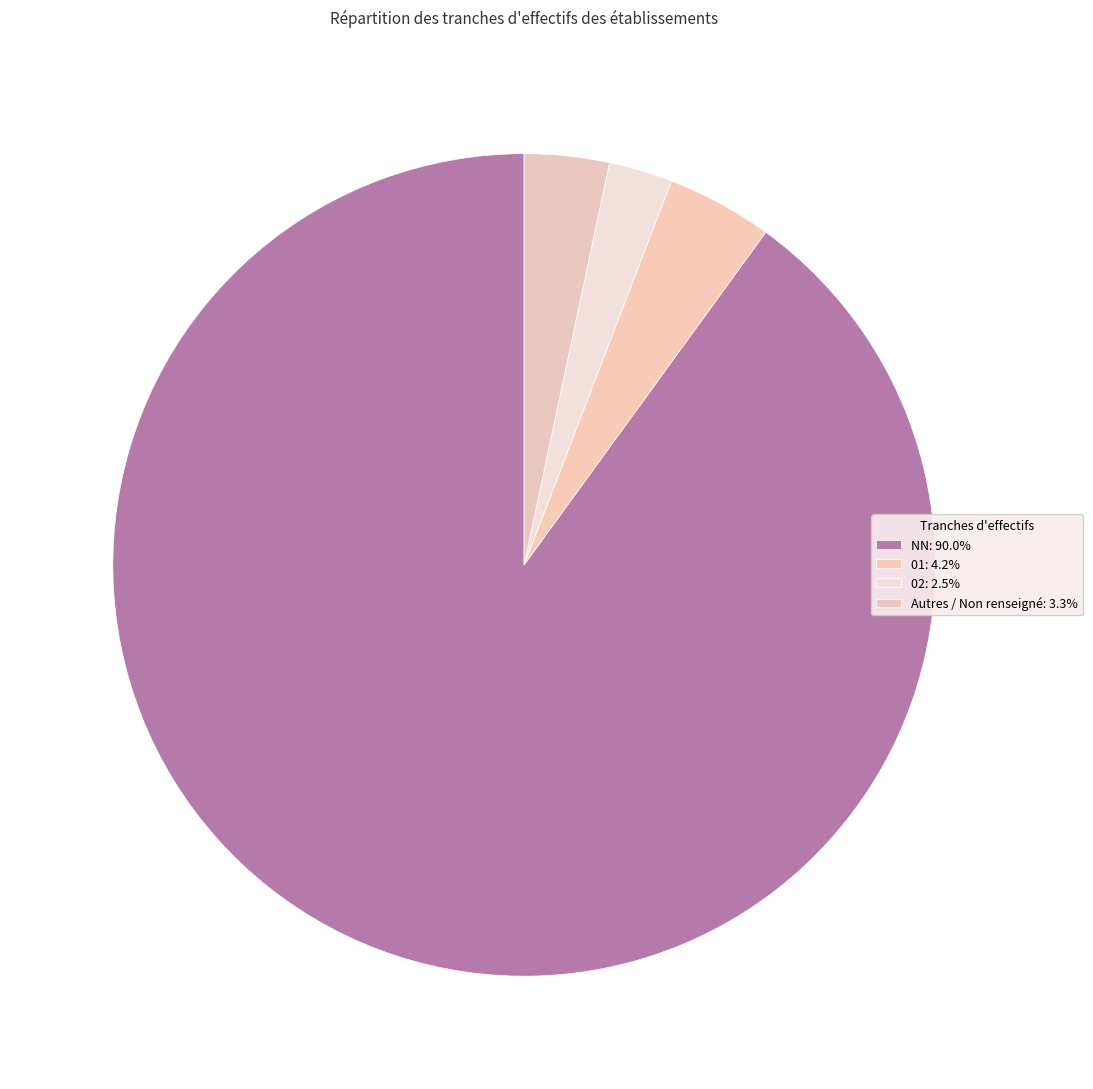

How many slices are in this pie chart?

4